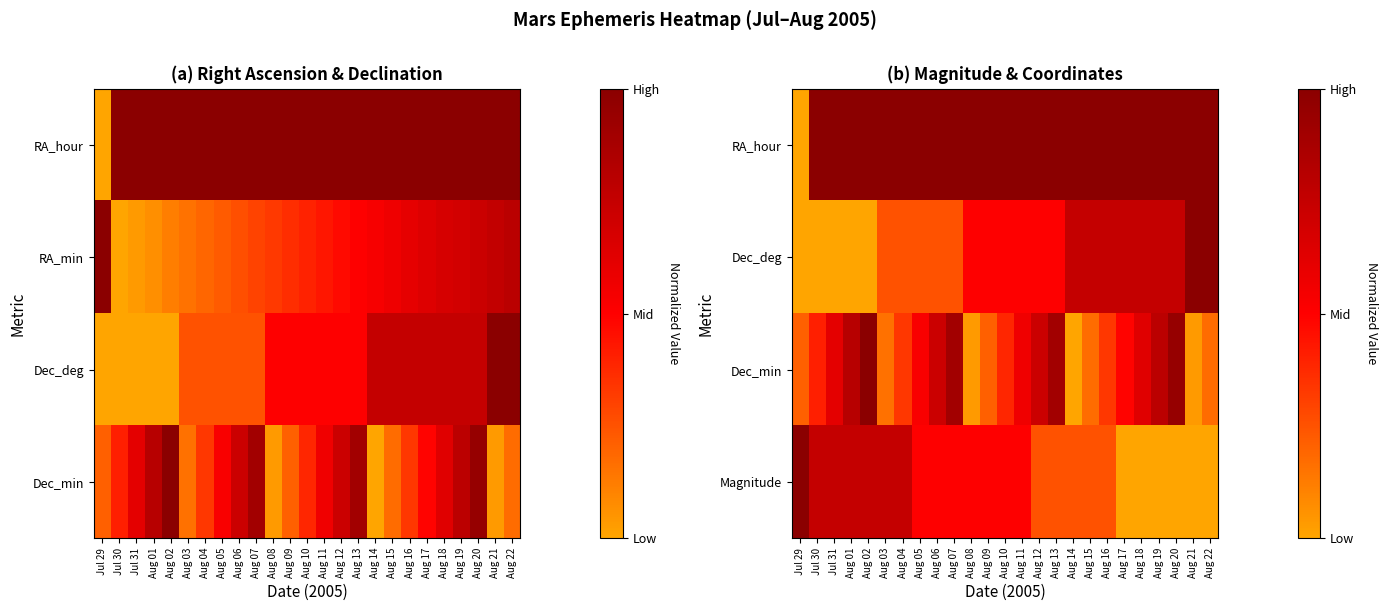

Is it true that Magnitude equals 0.0 at Aug 17?

True